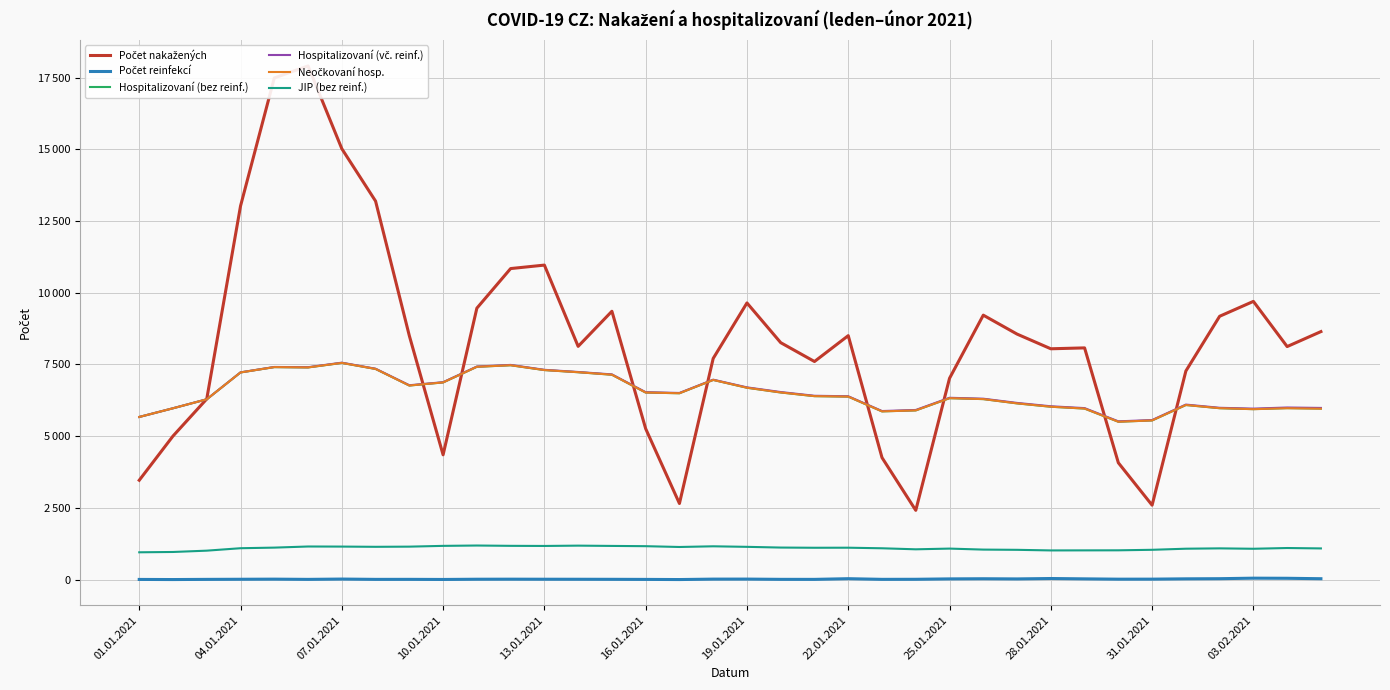

The Počet reinfekcí series shows 17 at 31. True or false?

False